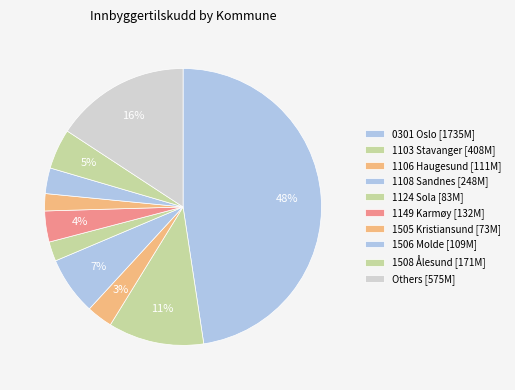

How many segments does this pie chart have?

10